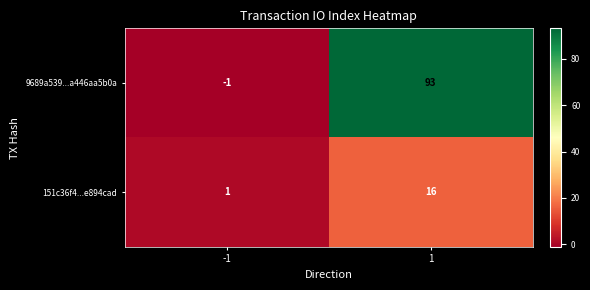

What is the spread (max minus min) of values at 1?

77